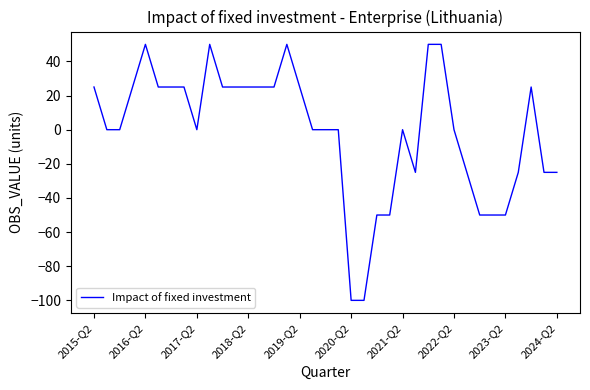

True or false: the data has more than 2 interior local peaks.

True